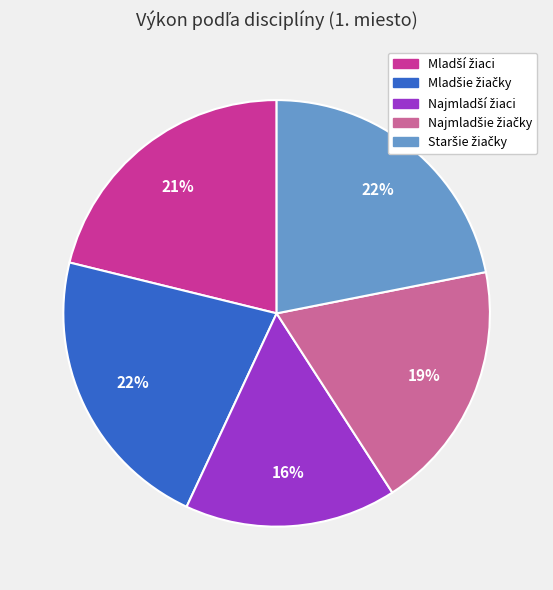

To the nearest percent, what is the average slice percentage?

20%